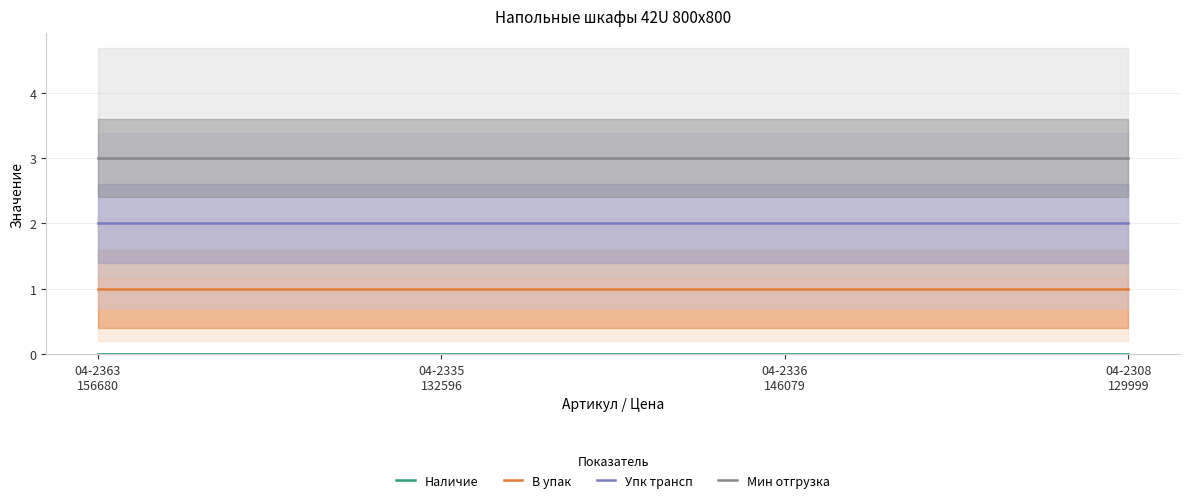

What is the label of the 2nd point from the right?

04-2336
146079